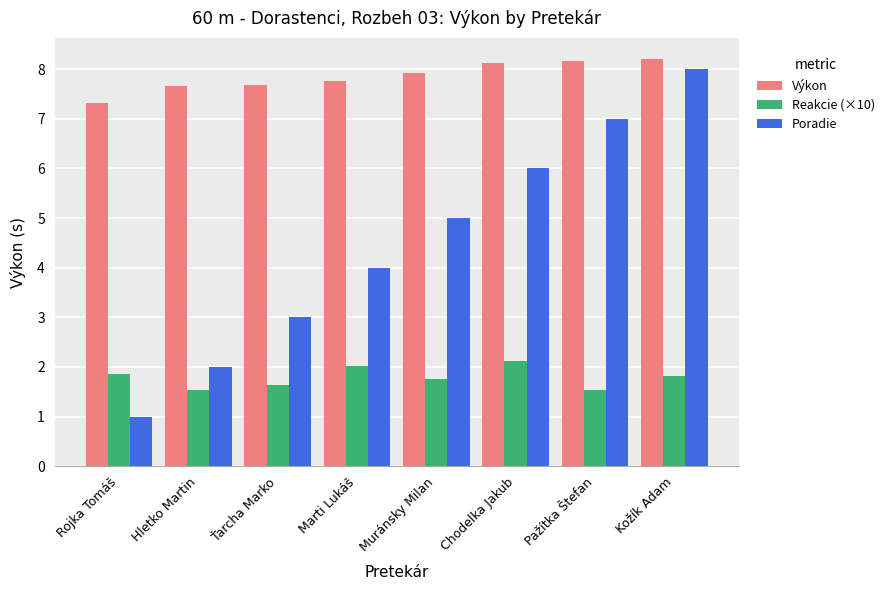

Which category has the lowest value across all series?

Rojka Tomáš